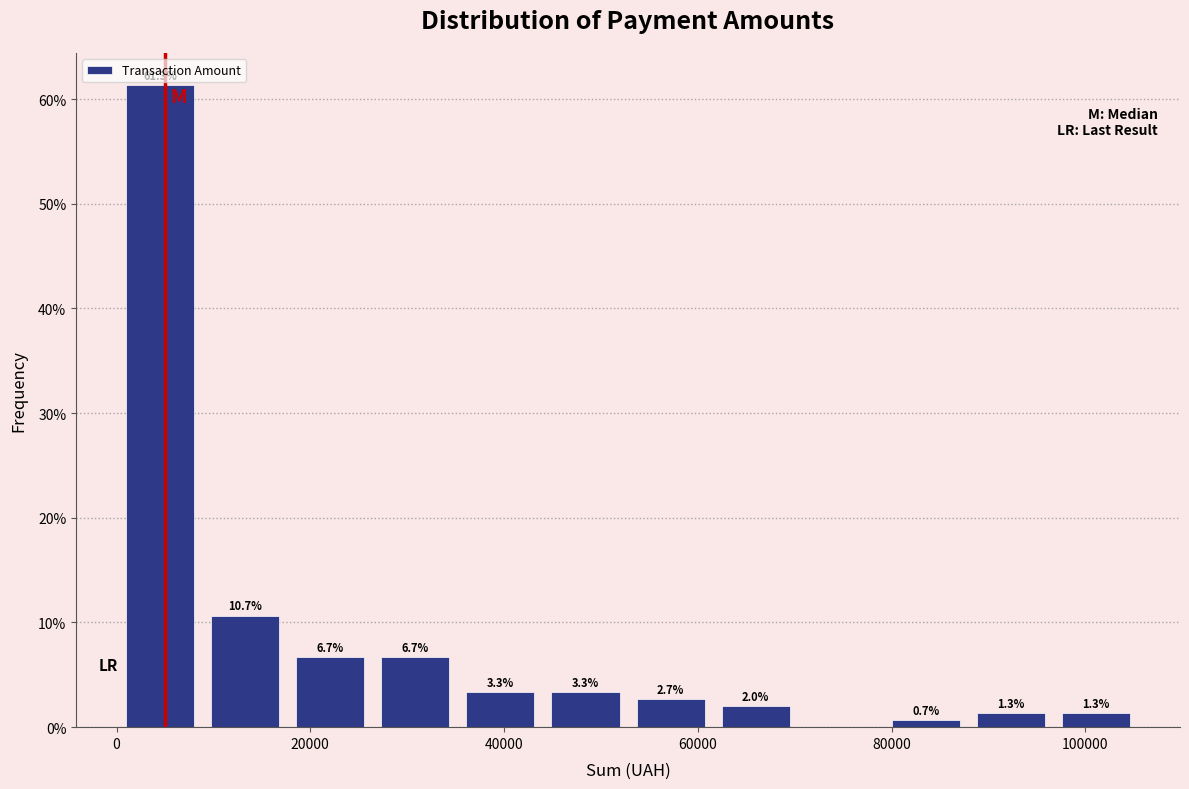

Which range on the x-axis has the tallest bar?

0 to 8000